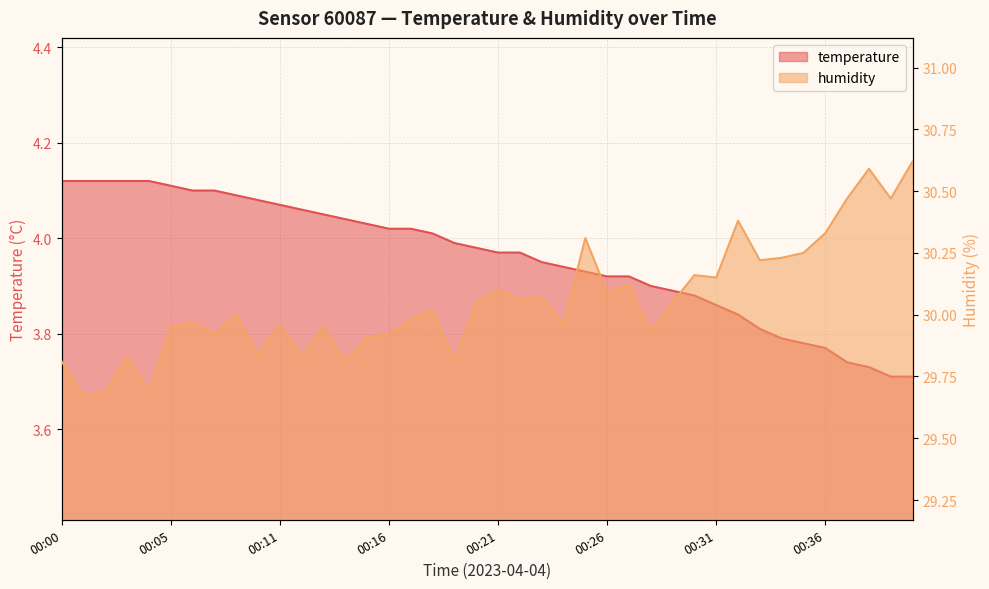

What is the total value across all series at 00:17?

34.0